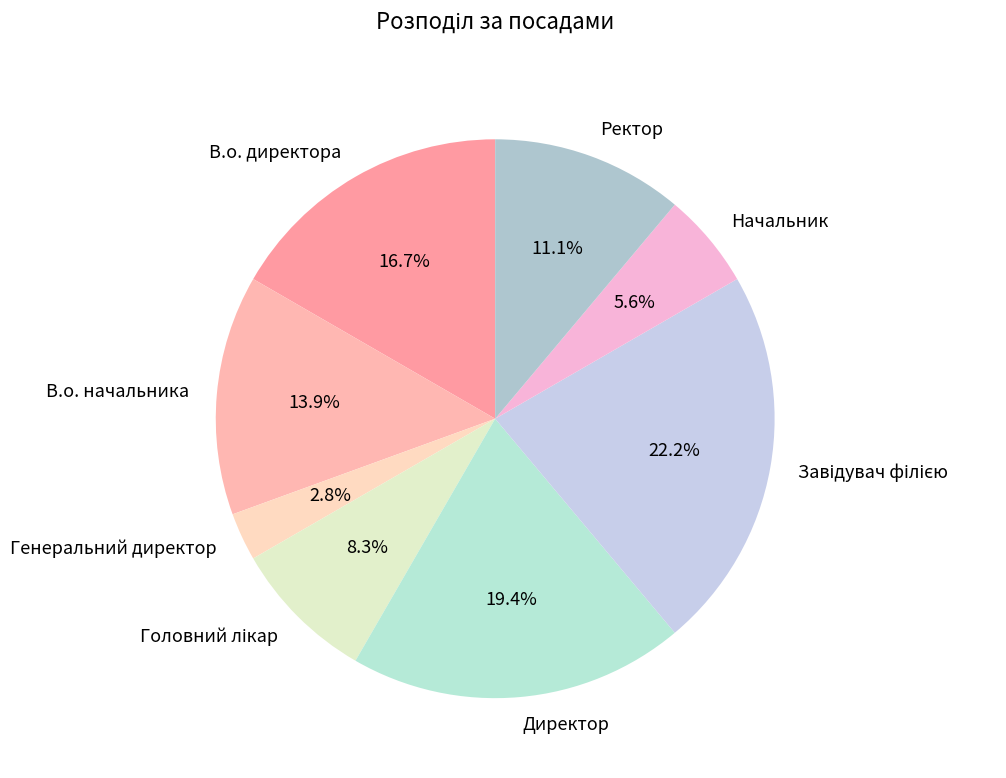

What is the total percentage of Ректор and Генеральний директор?

13.9%